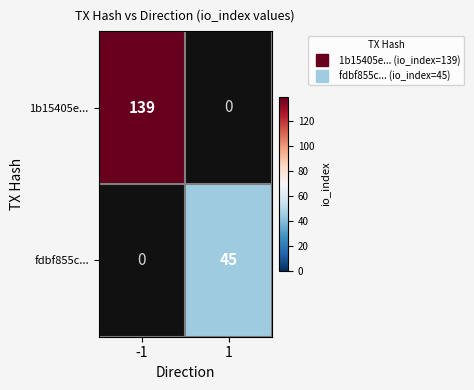

What is the maximum value shown in the chart?

139